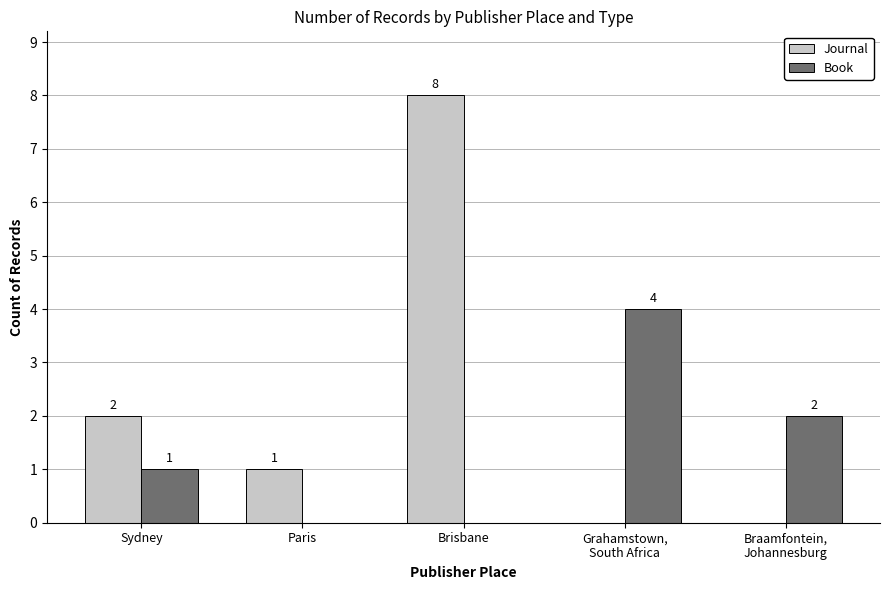

Does the chart contain stacked bars?

No